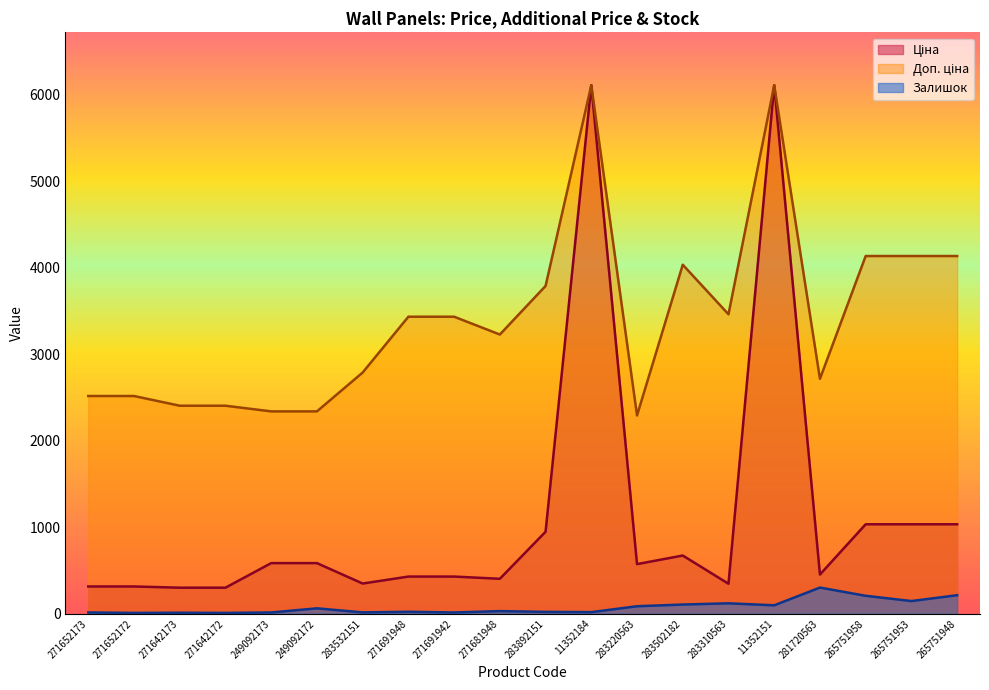

In Доп. ціна, how many points are higher than both neighbors (excluding endpoints)?

3